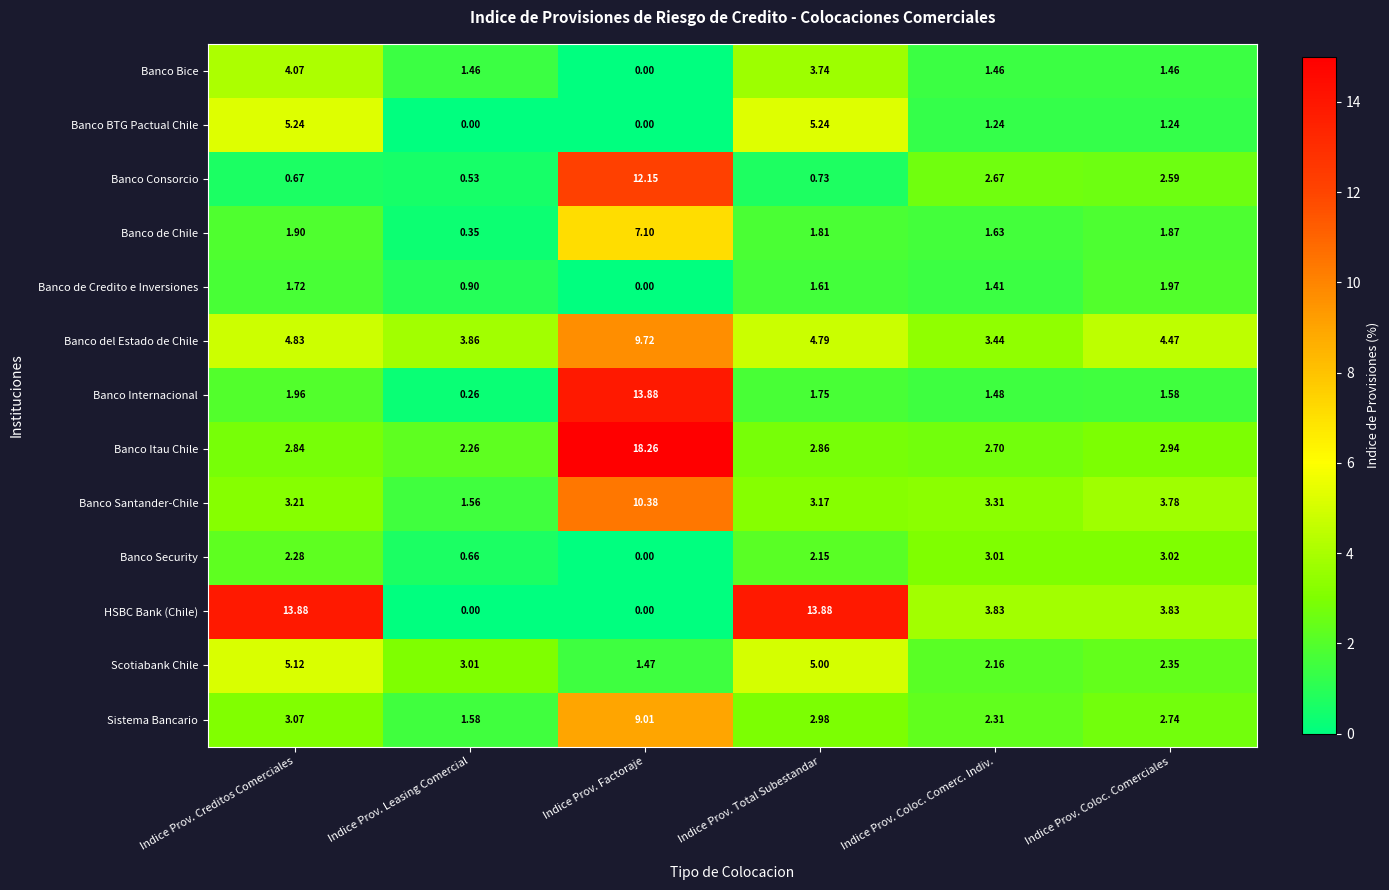

How many data points does each series have?

6